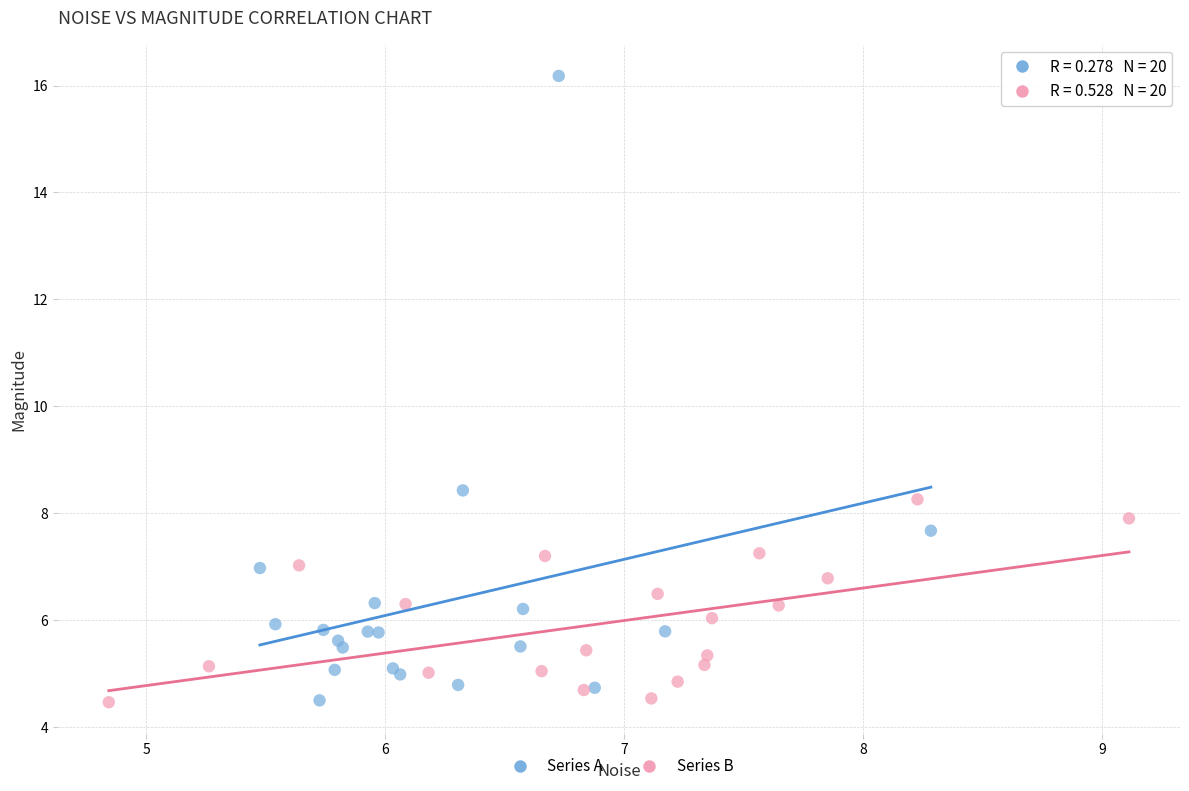

Which series has the widest spread of Y values?

Series A